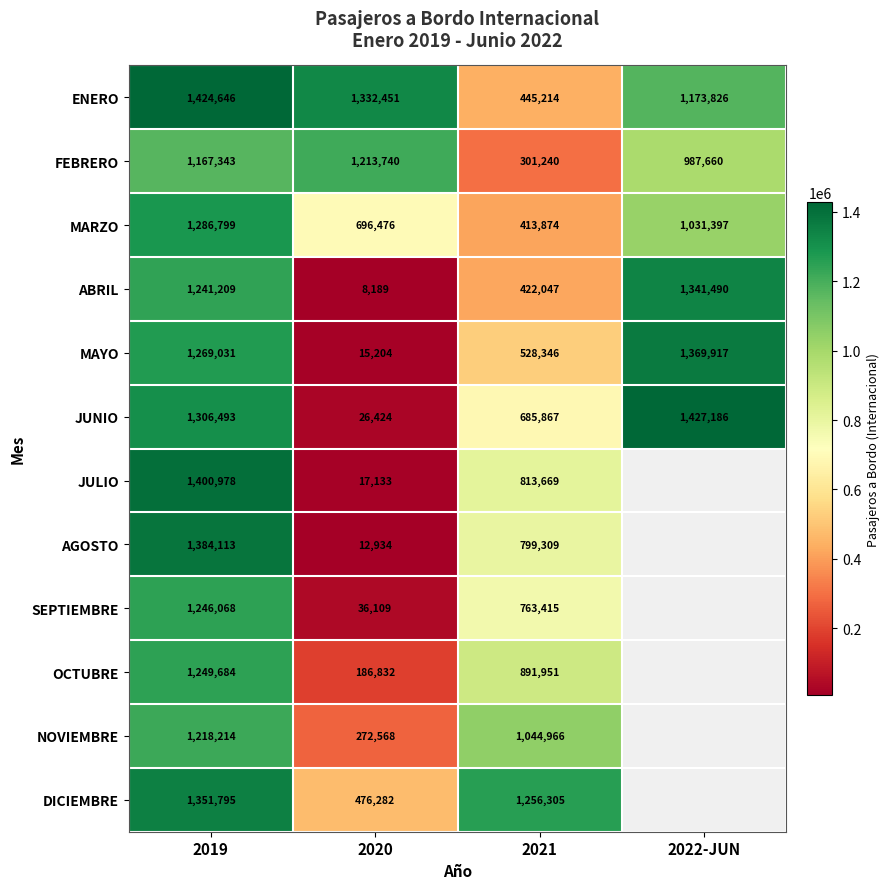

Where is FEBRERO nearest to the value 757490?

2022-JUN